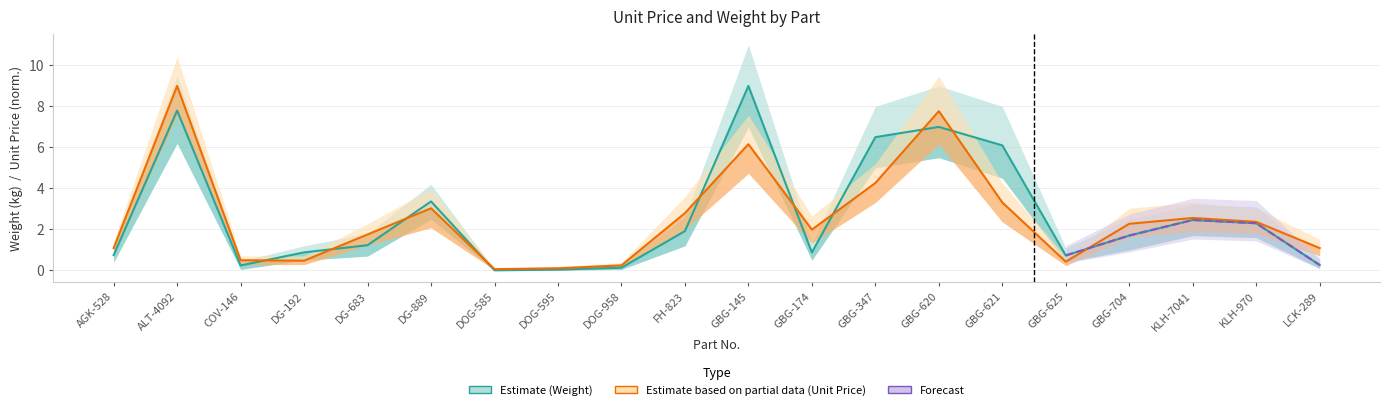

What is the maximum value for Weight?

9.0